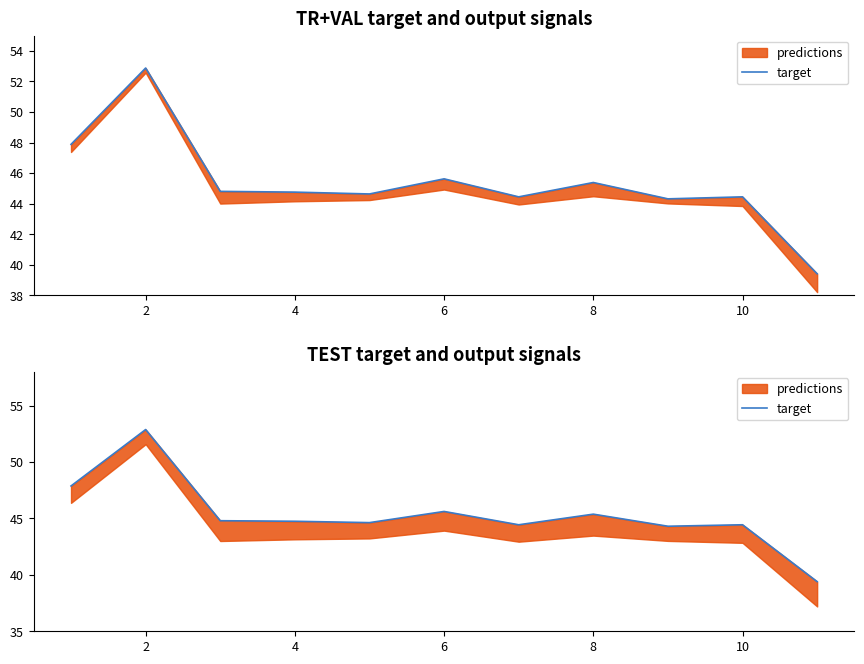

What is the value of the 8th point from the left?

45.4